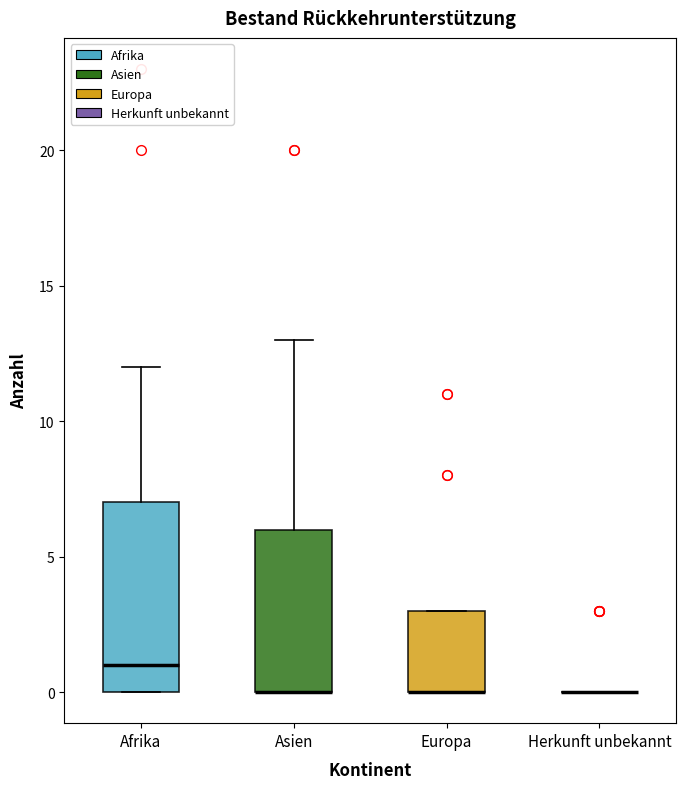

Reading left to right, read every box against the y-axis: the position of its median line, the range the box covers, and the ends of its whiskers. The values are not printed on the chart, so give them approximately, as read against the axis.

Afrika: median 1, box 0 to 7, whiskers 0 to 12
Asien: median 0 (drawn on the box's lower edge), box 0 to 6, whiskers 0 to 13
Europa: median 0 (drawn on the box's lower edge), box 0 to 3, whiskers 0 to 3
Herkunft unbekannt: box collapsed to a line at 0, whiskers 0 to 0